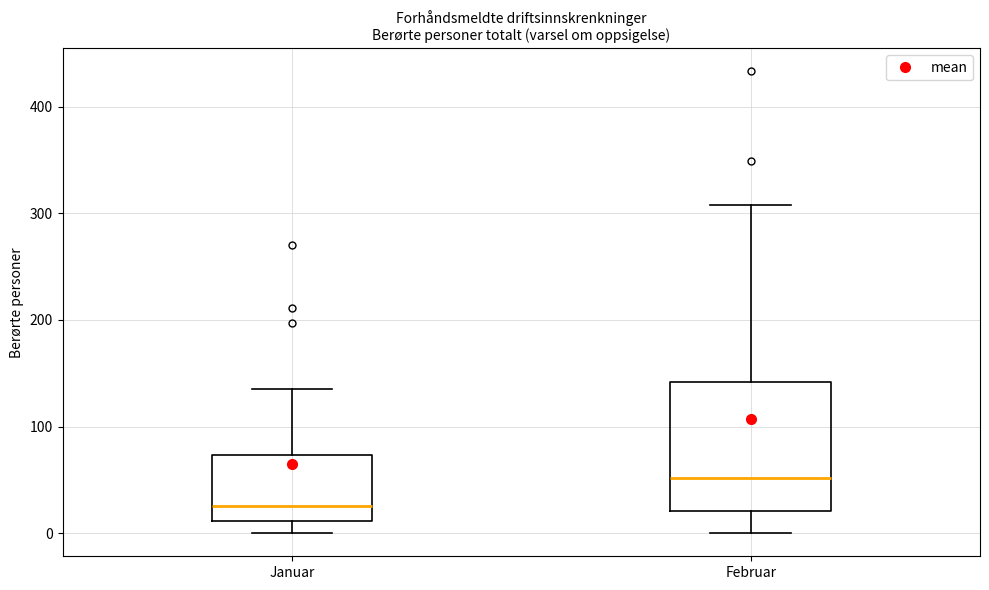

Where is the upper edge of the box for Februar on the y-axis? The values are not printed on the chart, so give them approximately, as read against the axis.

140